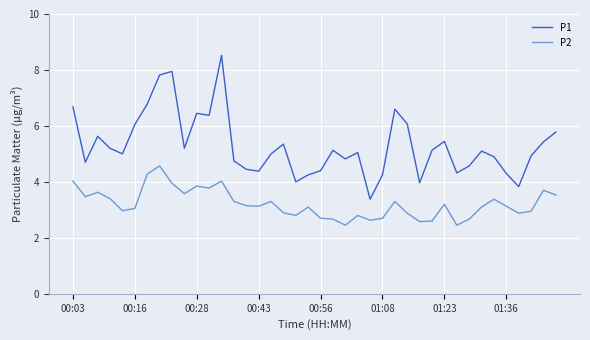

What is the smallest value displayed?

2.5